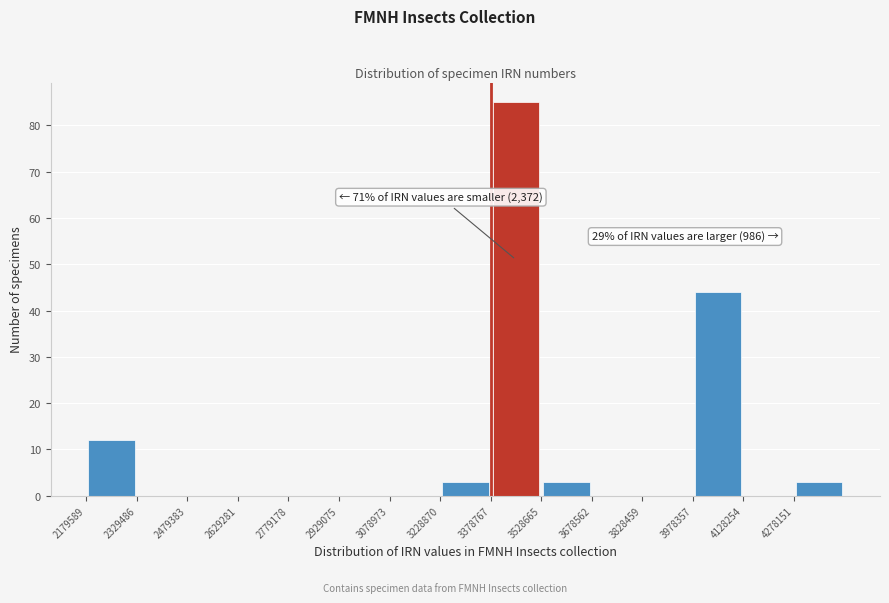

Which range on the x-axis has the tallest bar?

3380000 to 3520000